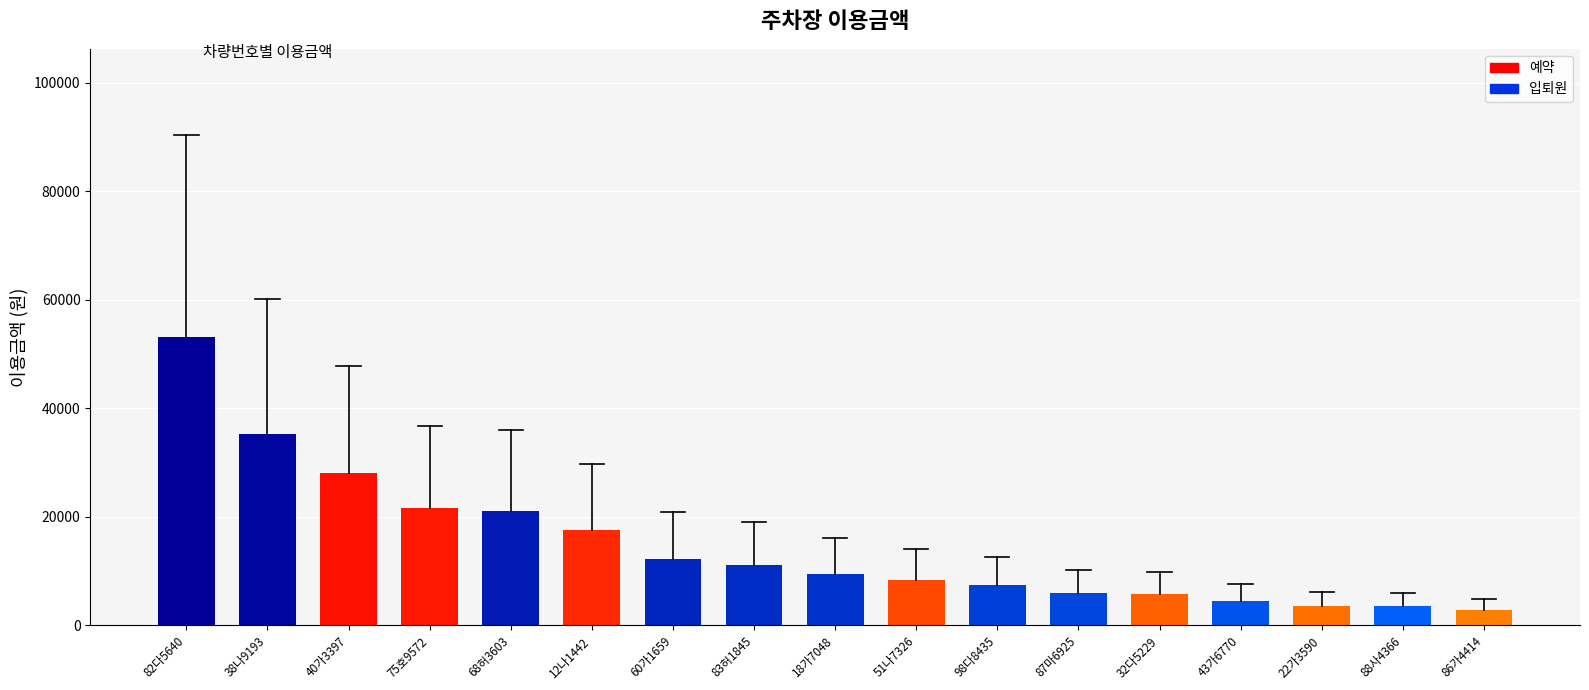

What is the sum of all values?

251930